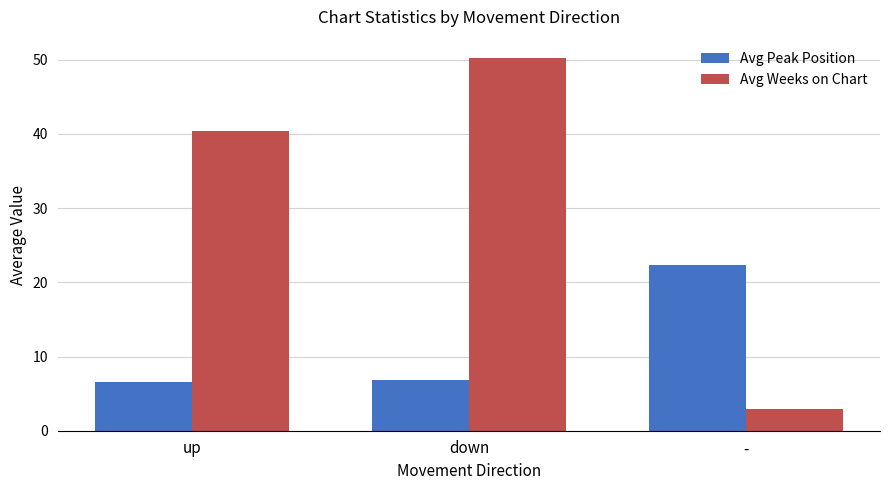

Between down and -, which series saw the biggest shift?

Avg Weeks on Chart